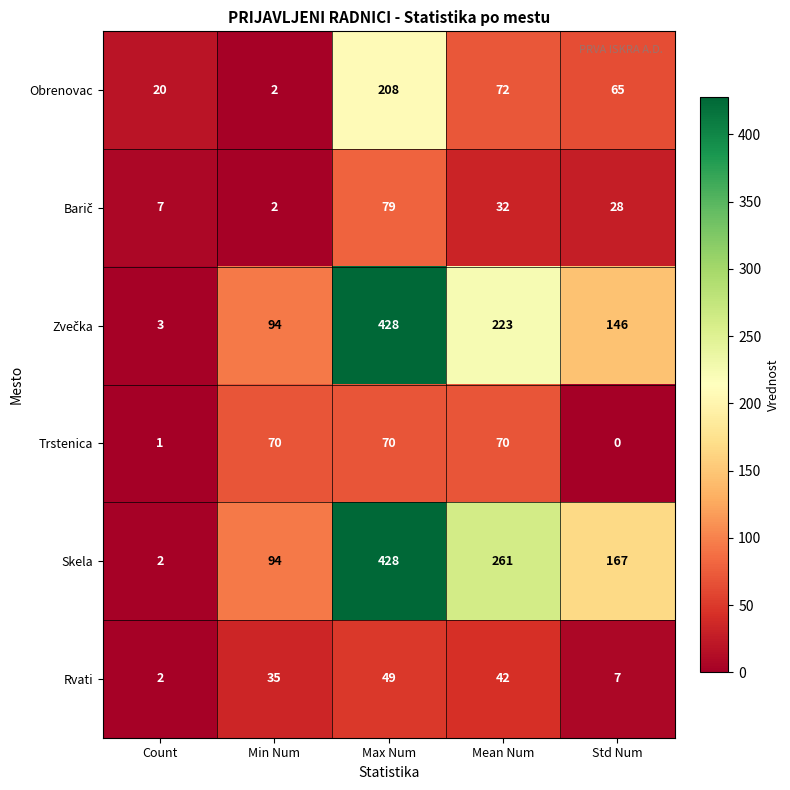

Which label corresponds to the largest value in the chart?

Max Num